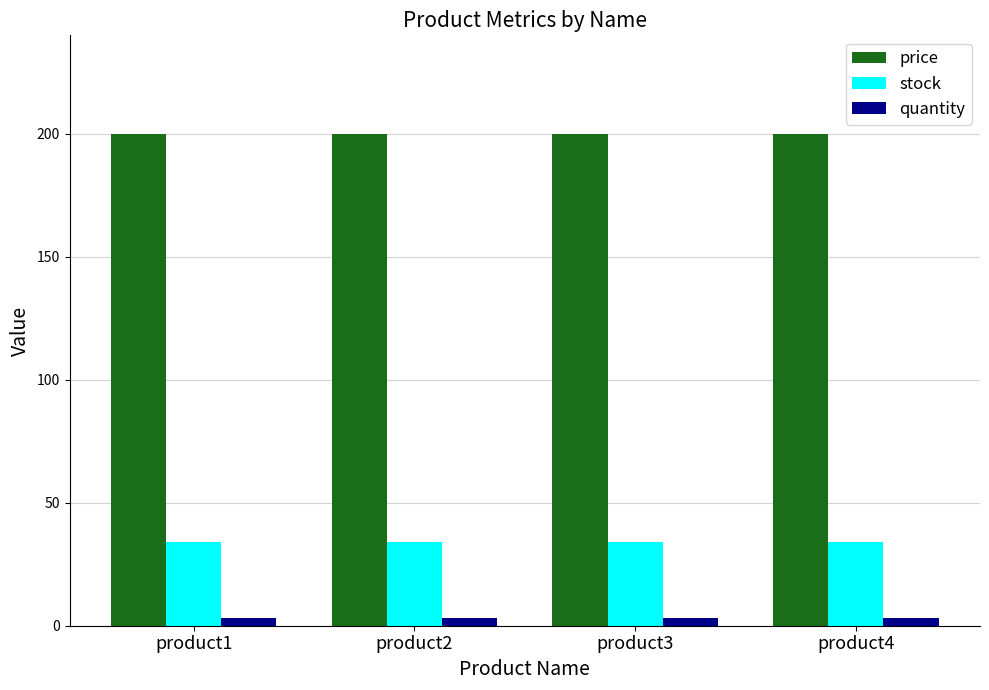

How many bars are there in each group?

3